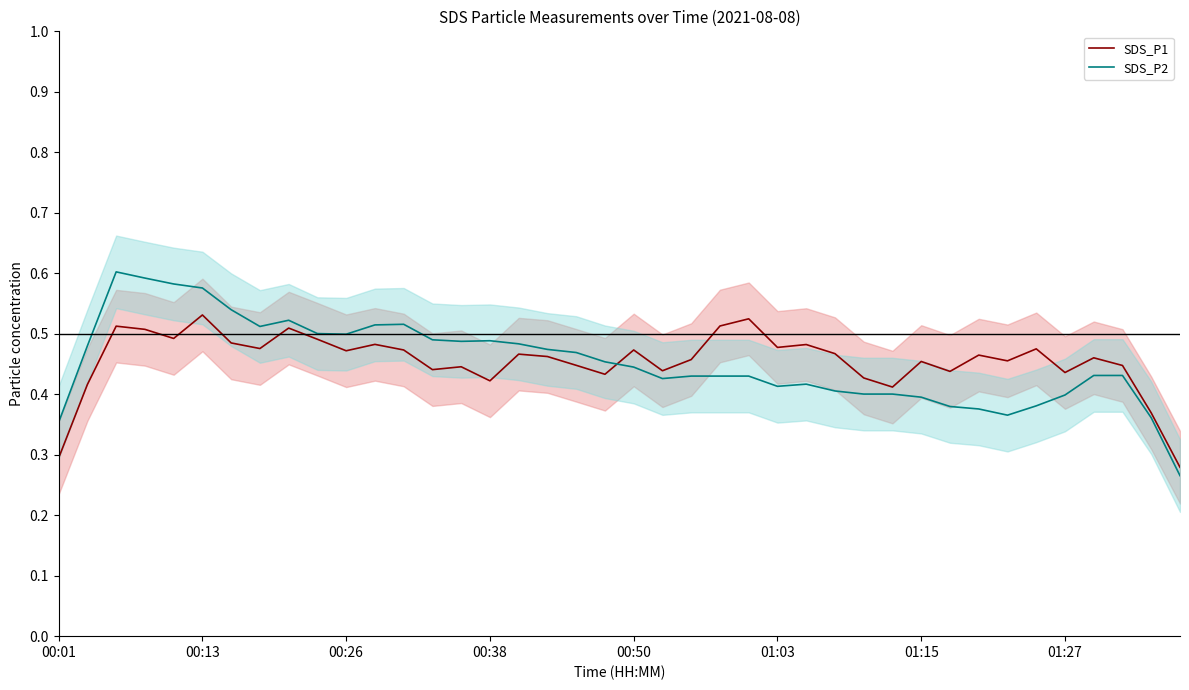

Rank the series at 37 from lowest to highest value.

SDS_P2, SDS_P1